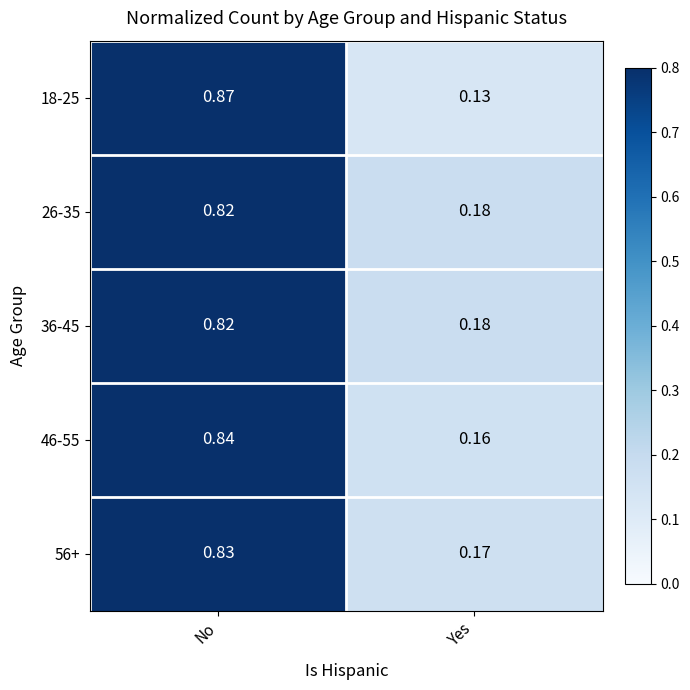

At which category is the sum across all series the highest?

No